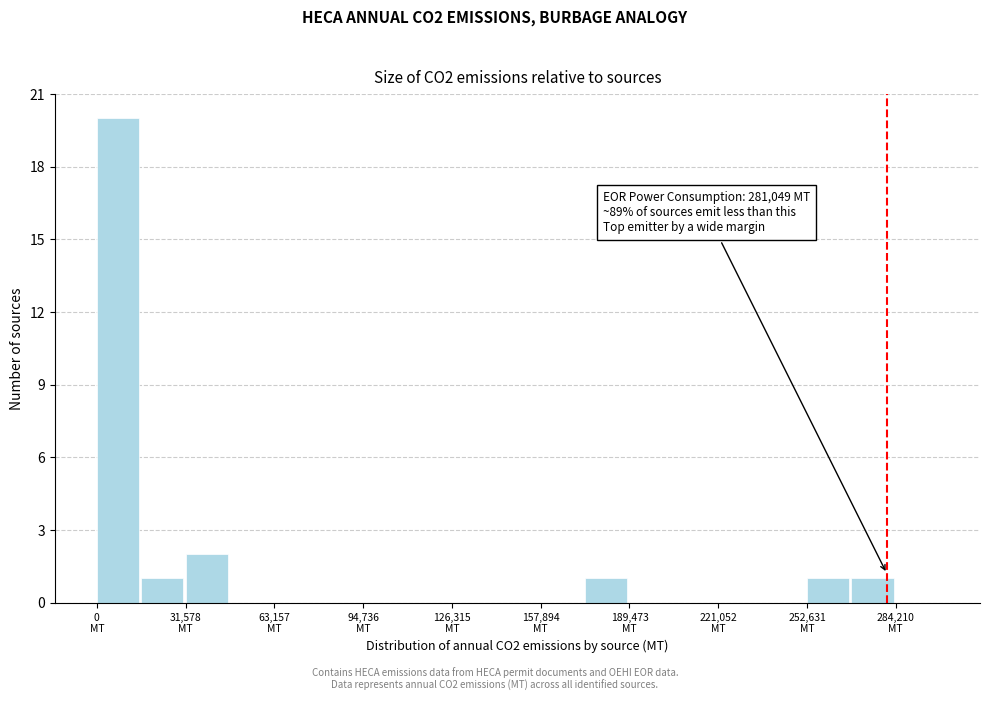

Read against the x-axis, roughly where is the centre of the tallest bar?

10000